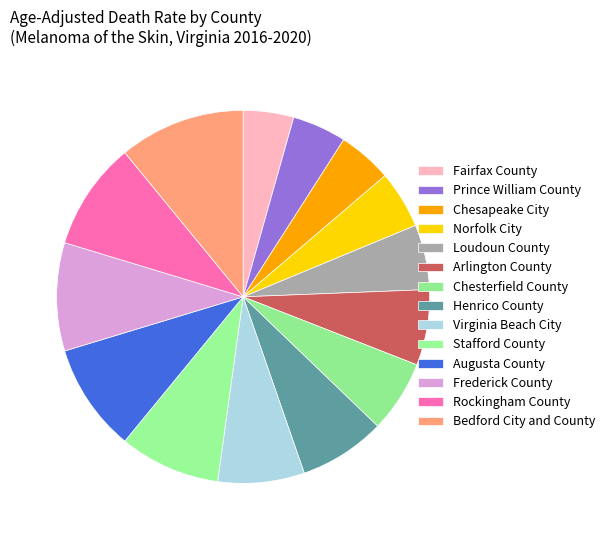

Count the number of slices in the pie.

14